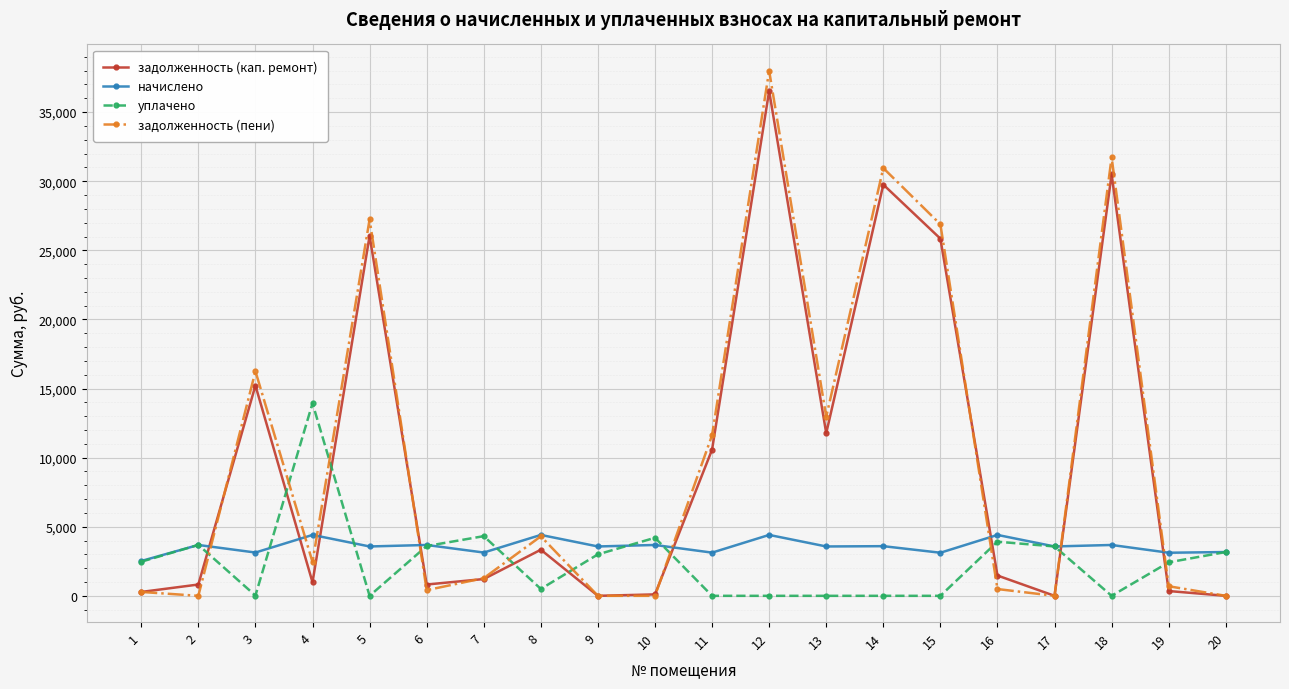

True or false: задолженность (пени) and задолженность (кап. ремонт) cross at least once.

True